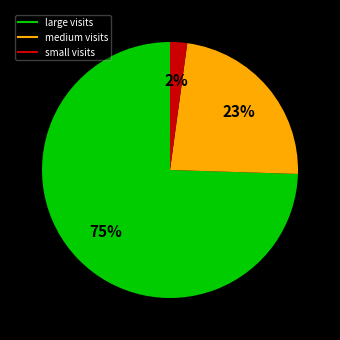

To the nearest percent, what is the average slice percentage?

33%